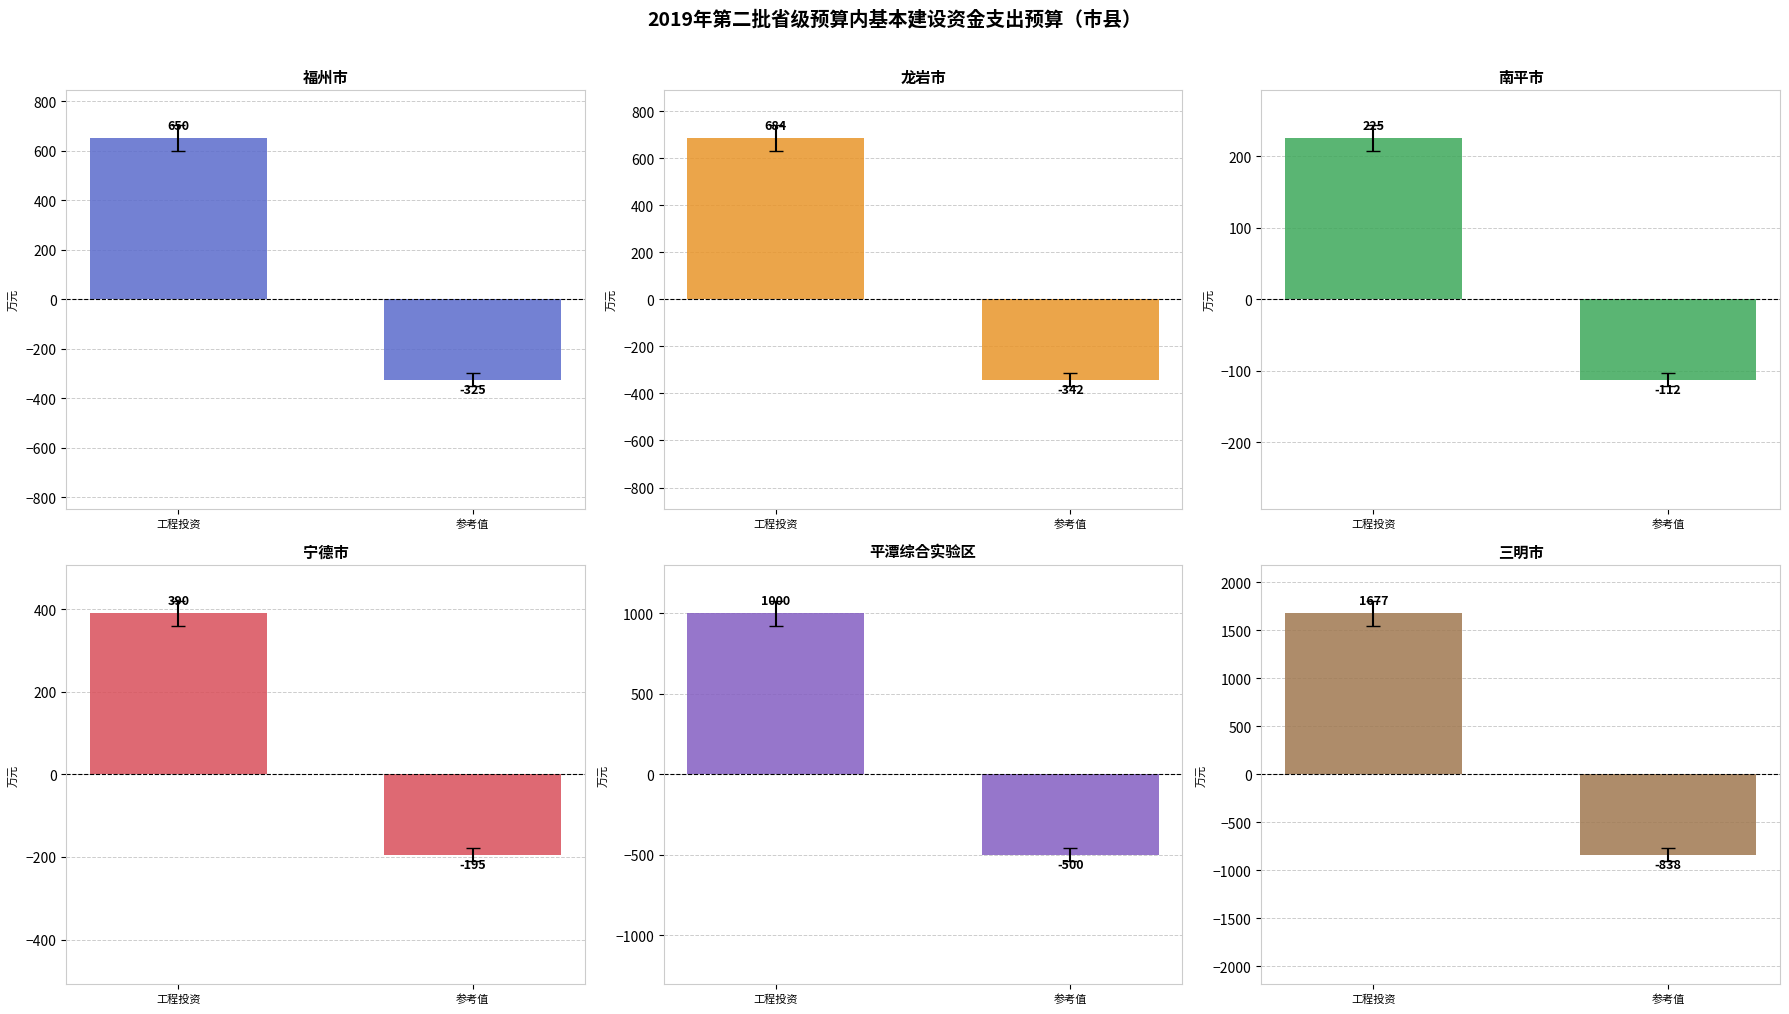

Is it true that 福州市 equals 148.4 at 工程投资?

False